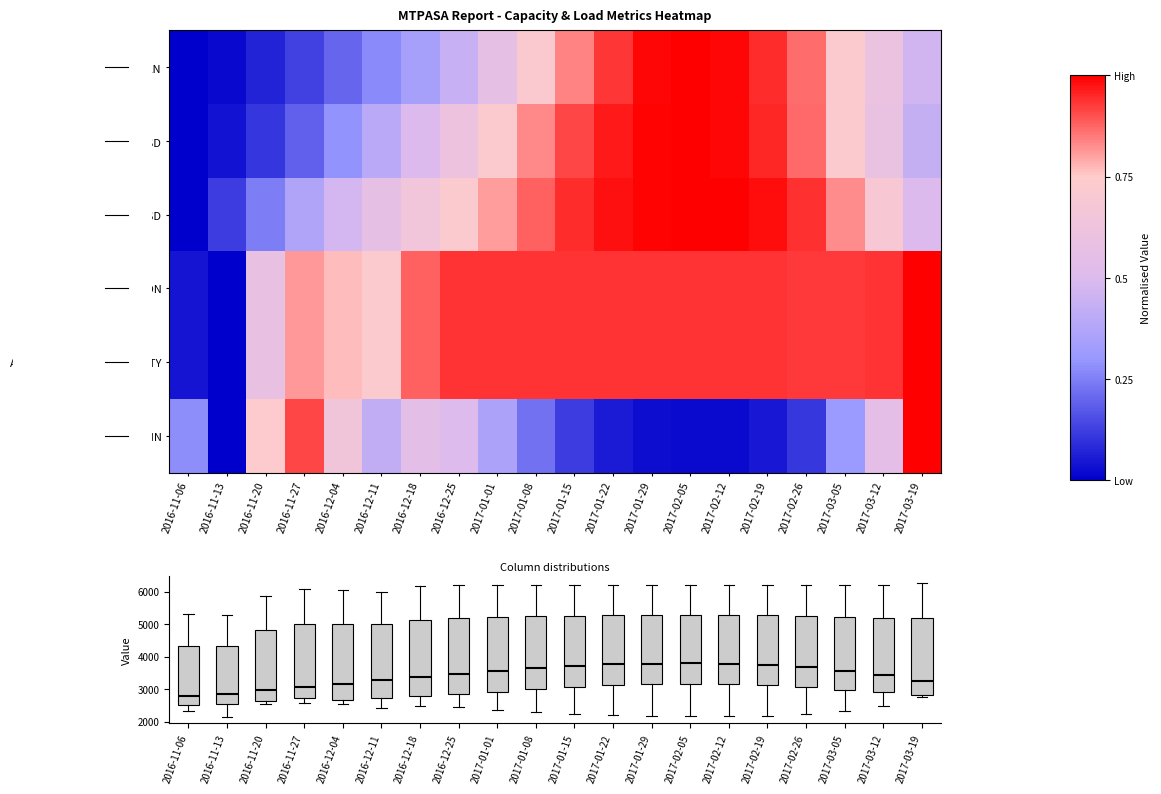

Which series changed the most between 2016-12-25 and 2017-01-15?

PEAKLOAD_MEAN